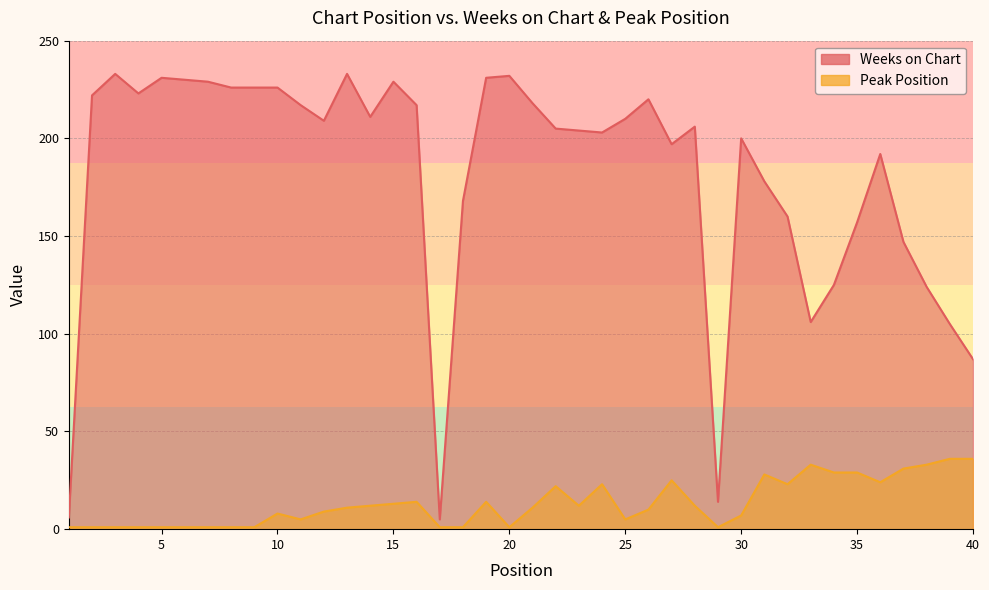

List the series in order of their peak value, lowest first.

Peak Position, Weeks on Chart